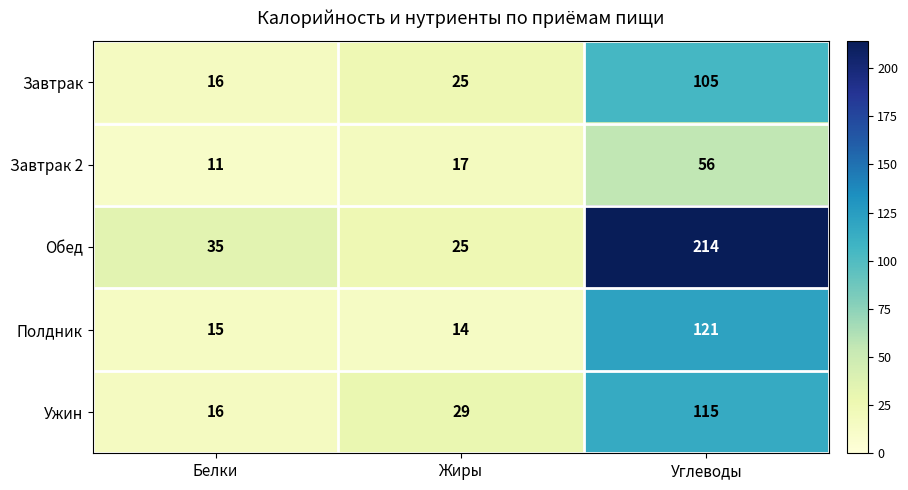

The Завтрак series shows 172 at Углеводы. True or false?

False